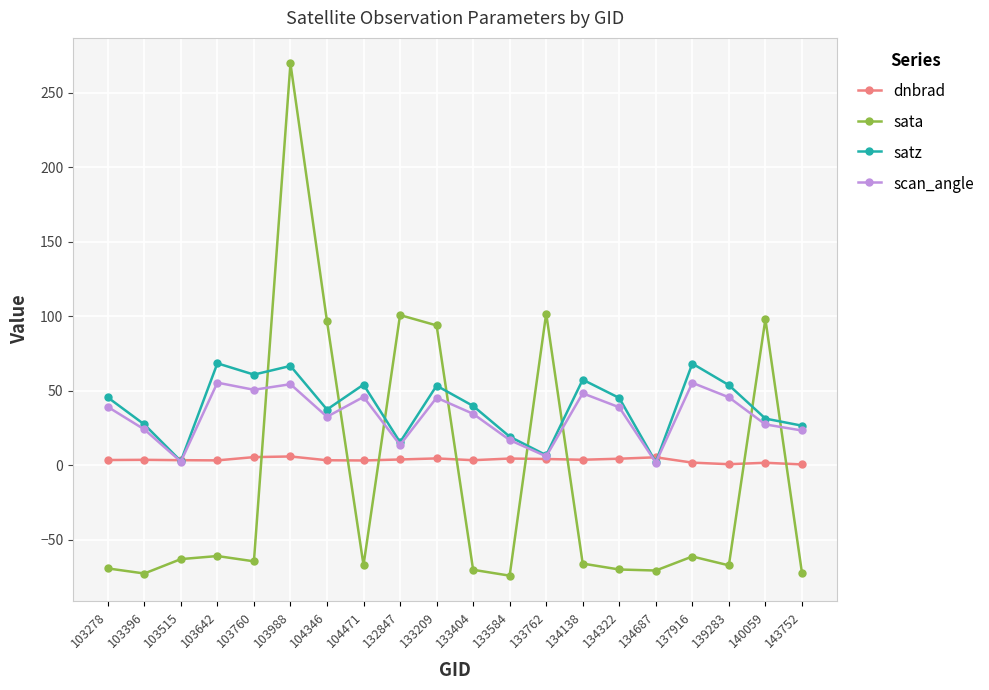

How many intersections are there between sata and scan_angle?

8